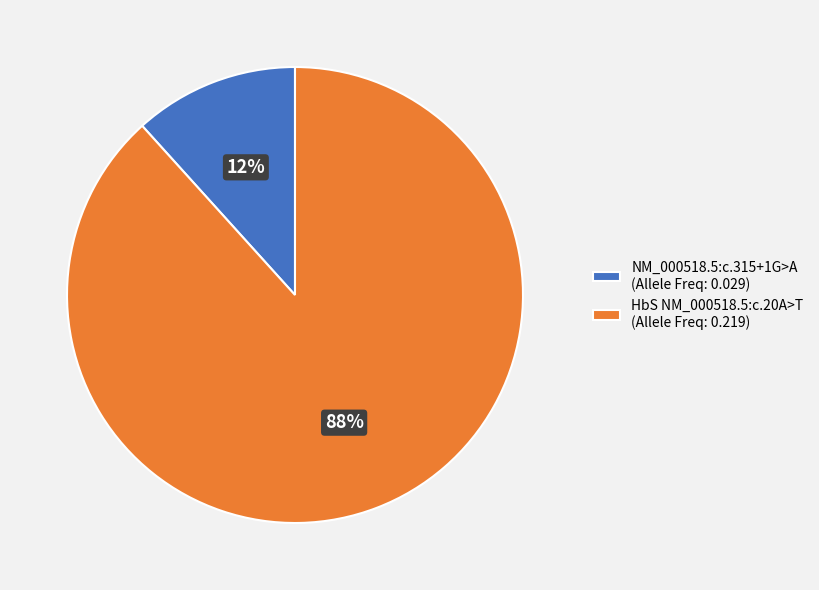

How many segments does this pie chart have?

2